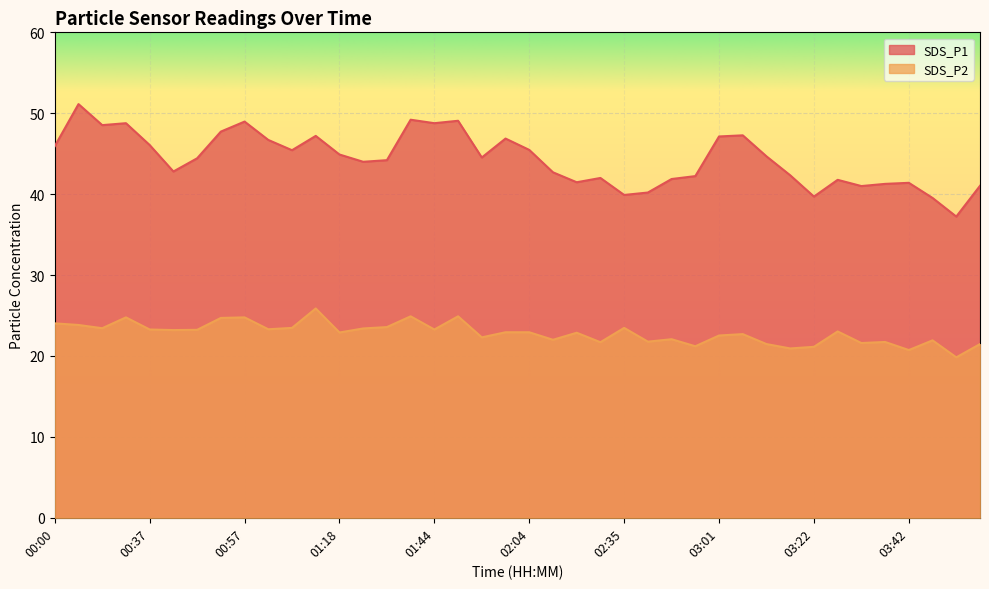

List the labels in order of SDS_P2 value, largest first.

01:13, 01:39, 01:49, 00:16, 00:57, 00:52, 00:00, 00:06, 01:28, 01:08, 02:35, 00:11, 01:23, 01:03, 00:37, 01:44, 00:47, 00:42, 03:27, 01:59, 02:04, 01:18, 02:14, 03:06, 03:01, 01:54, 02:45, 02:09, 03:47, 02:40, 03:37, 02:30, 03:32, 03:11, 03:58, 02:56, 03:22, 03:16, 03:42, 03:53